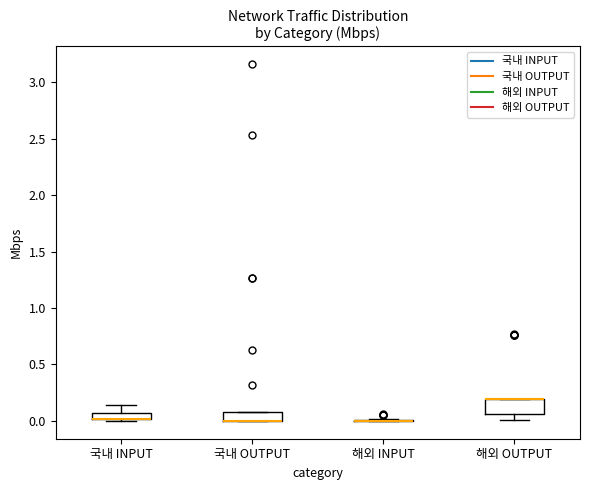

Comparing the boxes themselves (not the whiskers), which one is the tallest?

해외 OUTPUT